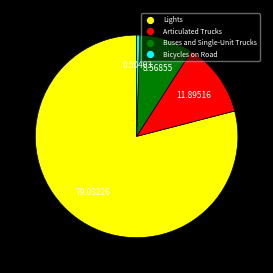

The Articulated Trucks slice represents 12% of the pie. True or false?

True